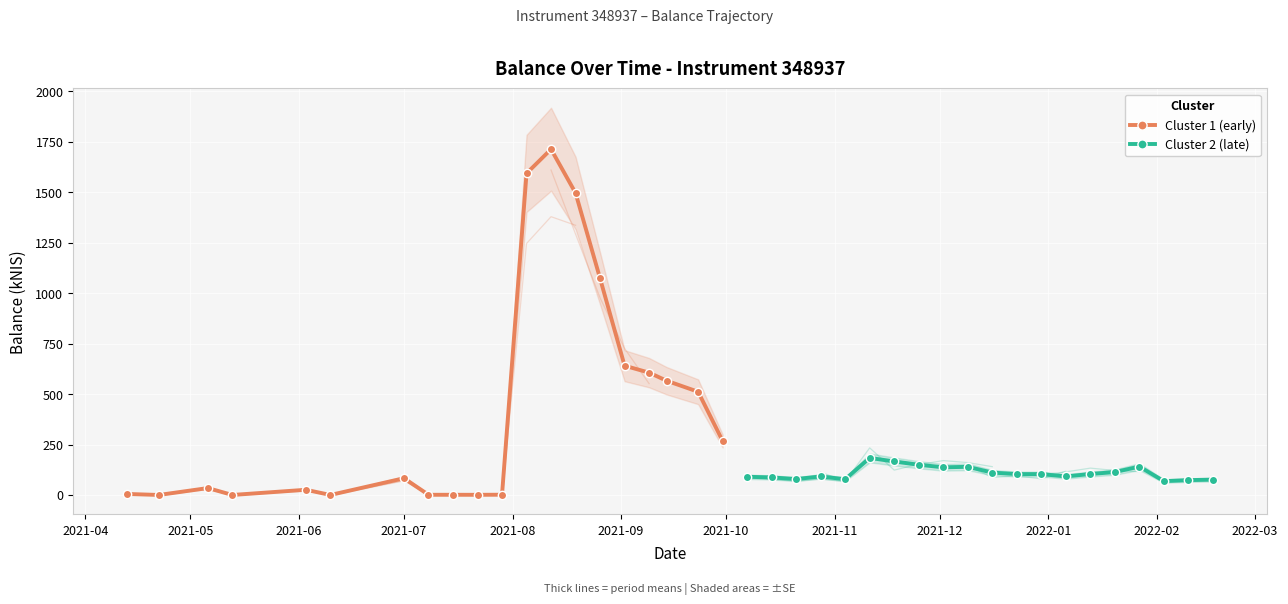

What is the difference between the highest and lowest values at 18?

437.8